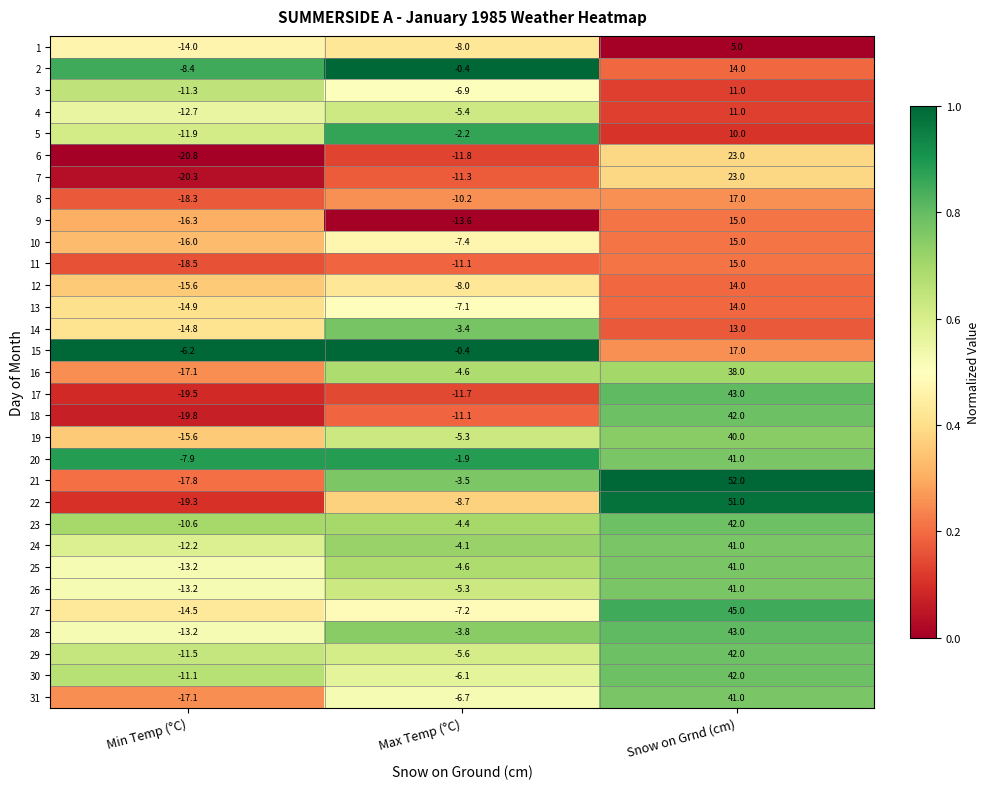

What is the spread (max minus min) of values at Snow on Grnd (cm)?

47.0